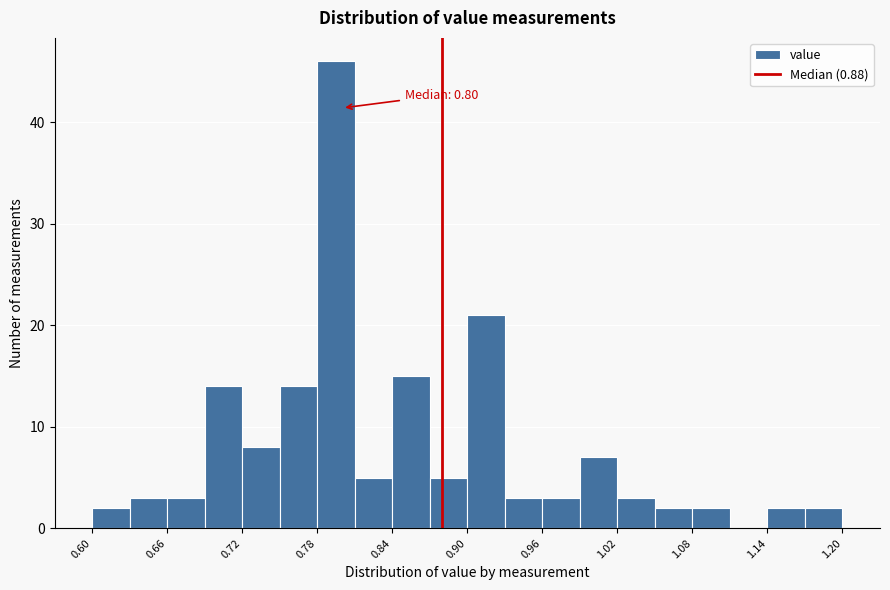

Read against the x-axis, roughly where is the centre of the tallest bar?

0.80